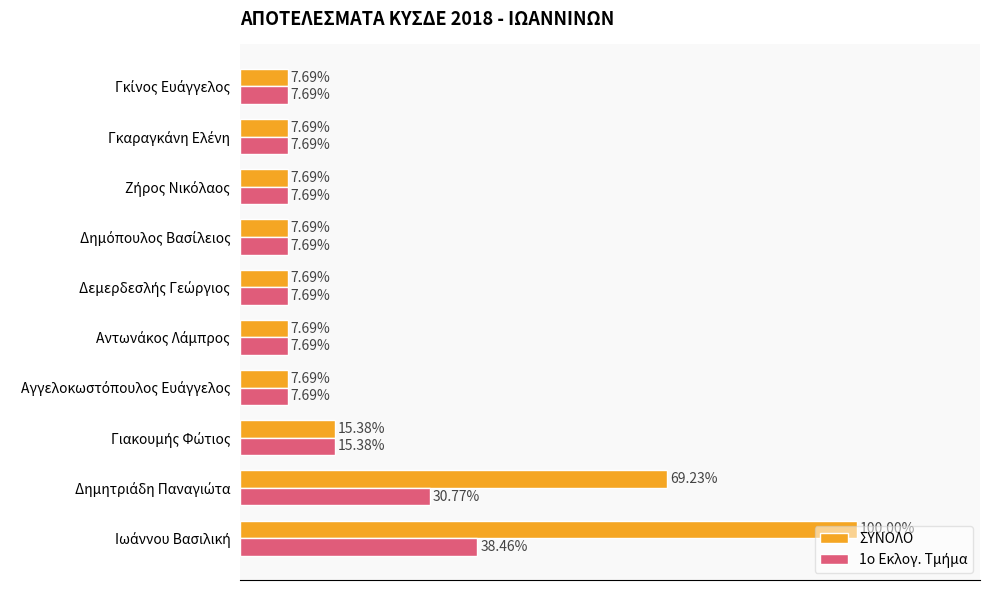

Which series has the largest total across all categories?

ΣΥΝΟΛΟ